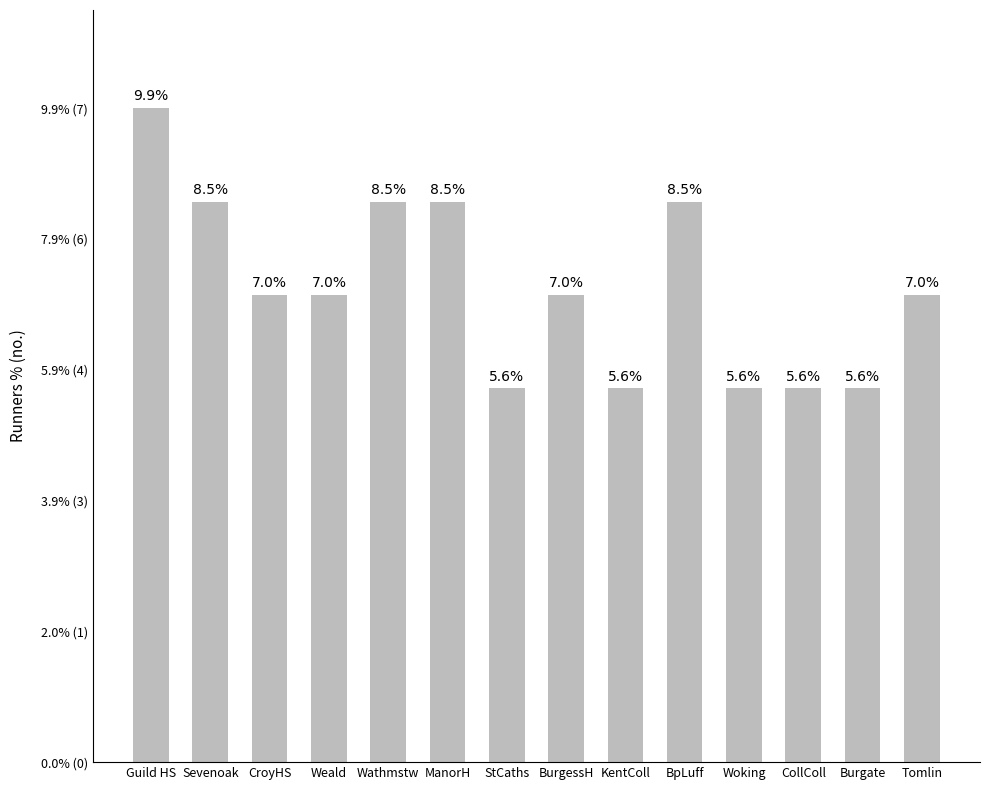

At which label does the data first exceed 5?

Guild HS